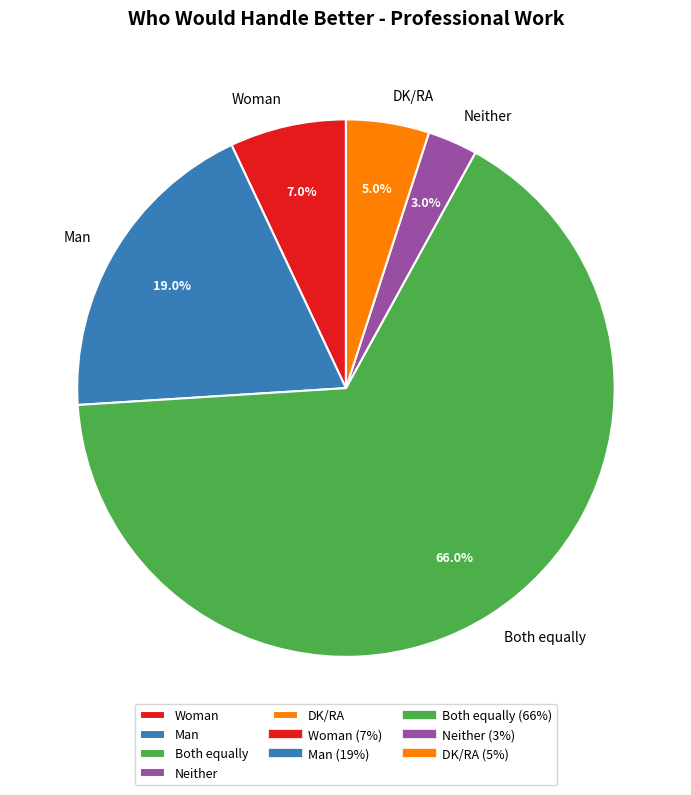

Does Man represent more than half of the total?

No